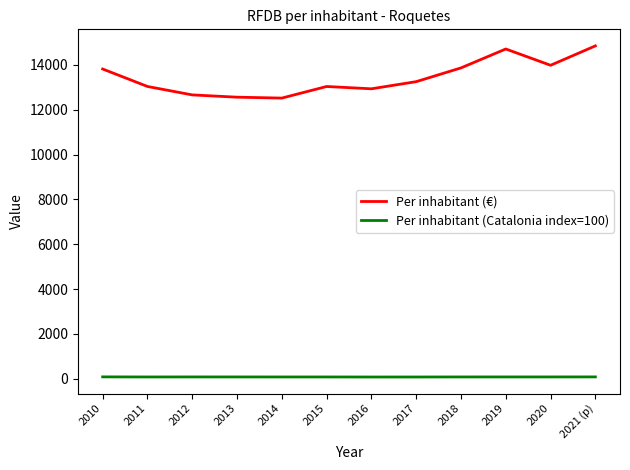

What is the maximum value shown in the chart?

14845.0